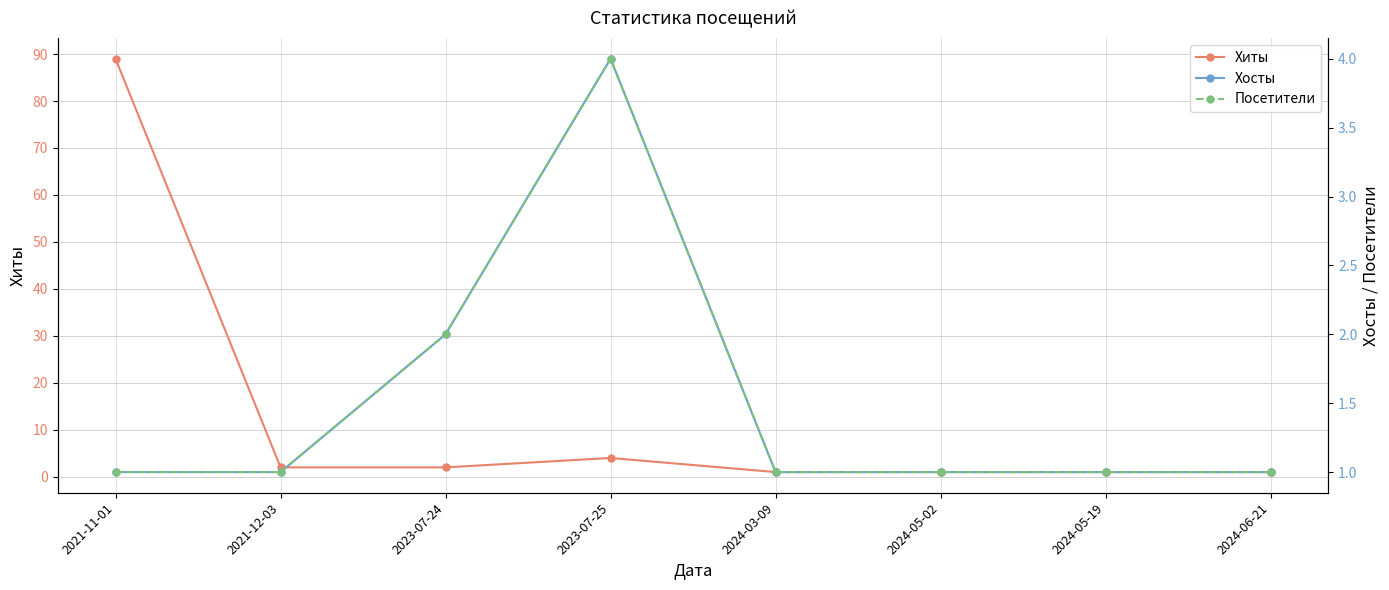

List the series in order of their peak value, highest first.

Хиты, Хосты, Посетители